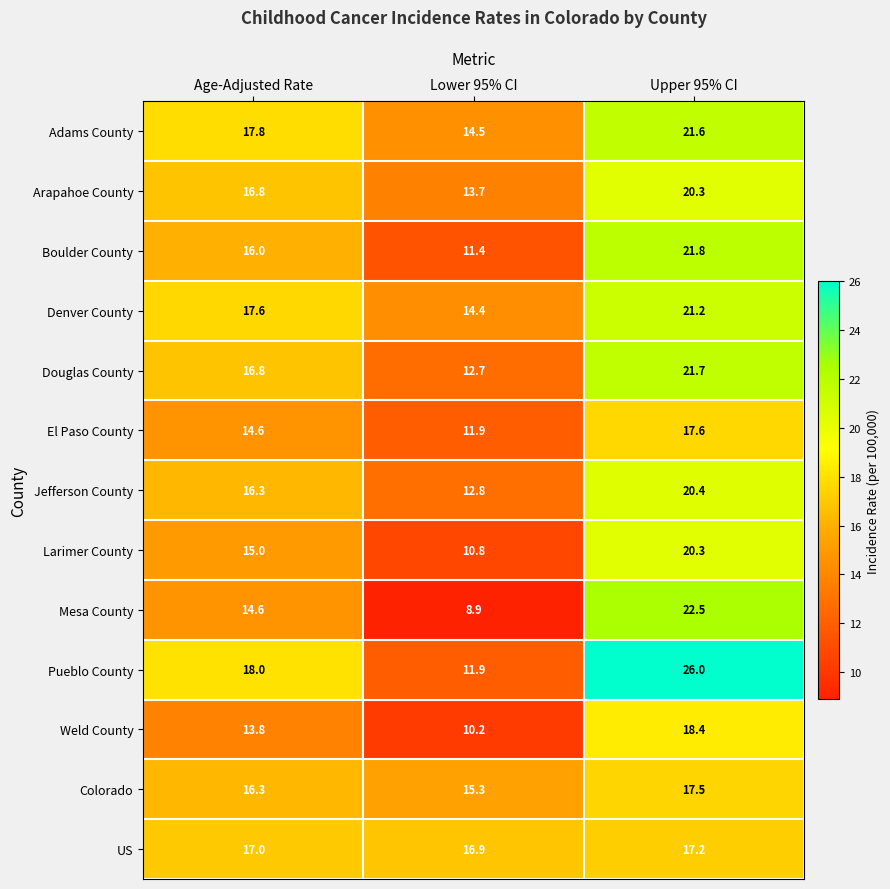

List the labels in order of Douglas County value, smallest first.

Lower 95% CI, Age-Adjusted Rate, Upper 95% CI